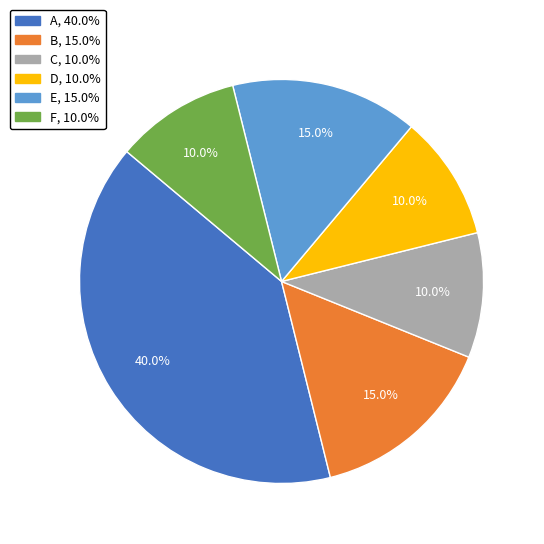

How many slices are in this pie chart?

6